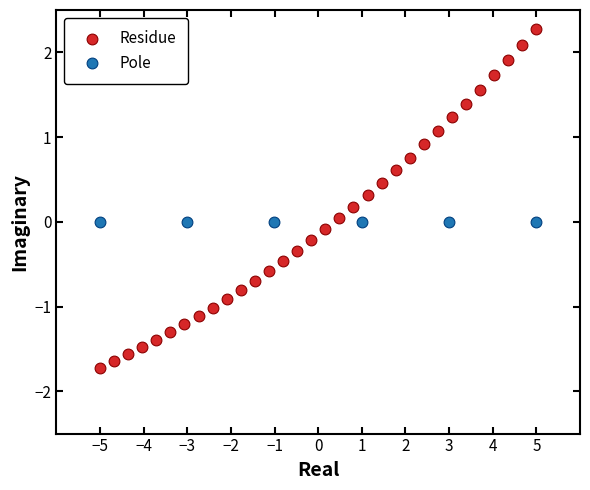

Which series reaches the maximum Y coordinate?

Residue